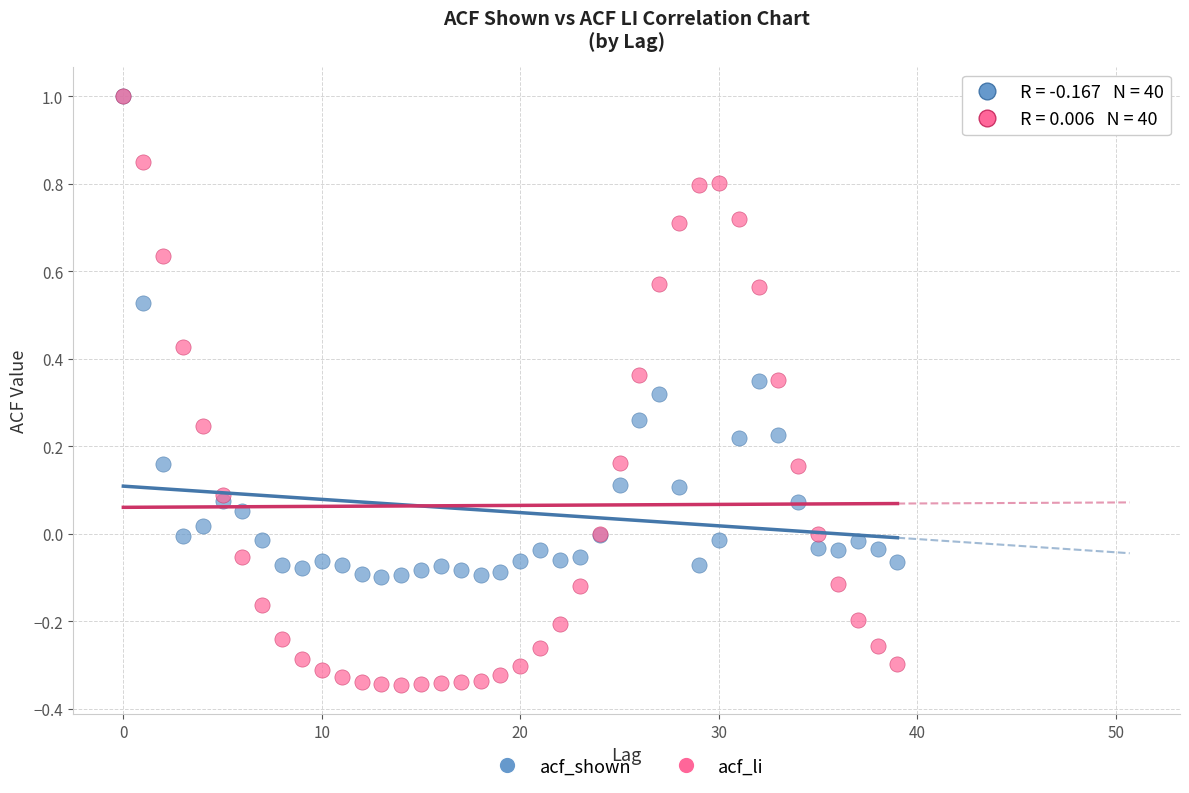

What are all the series names shown in the legend?

acf_shown, acf_li